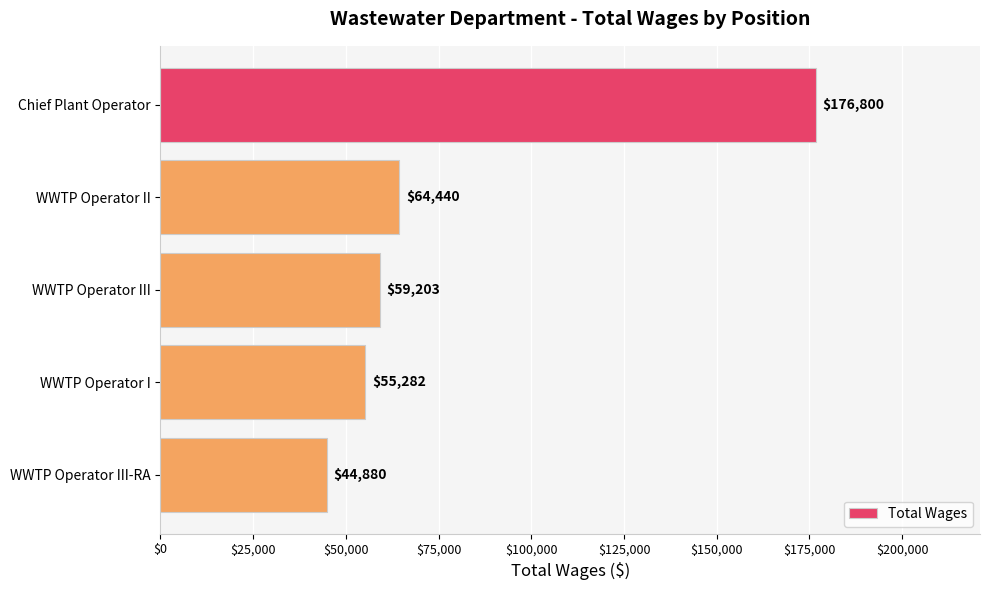

Are the bars horizontal?

Yes